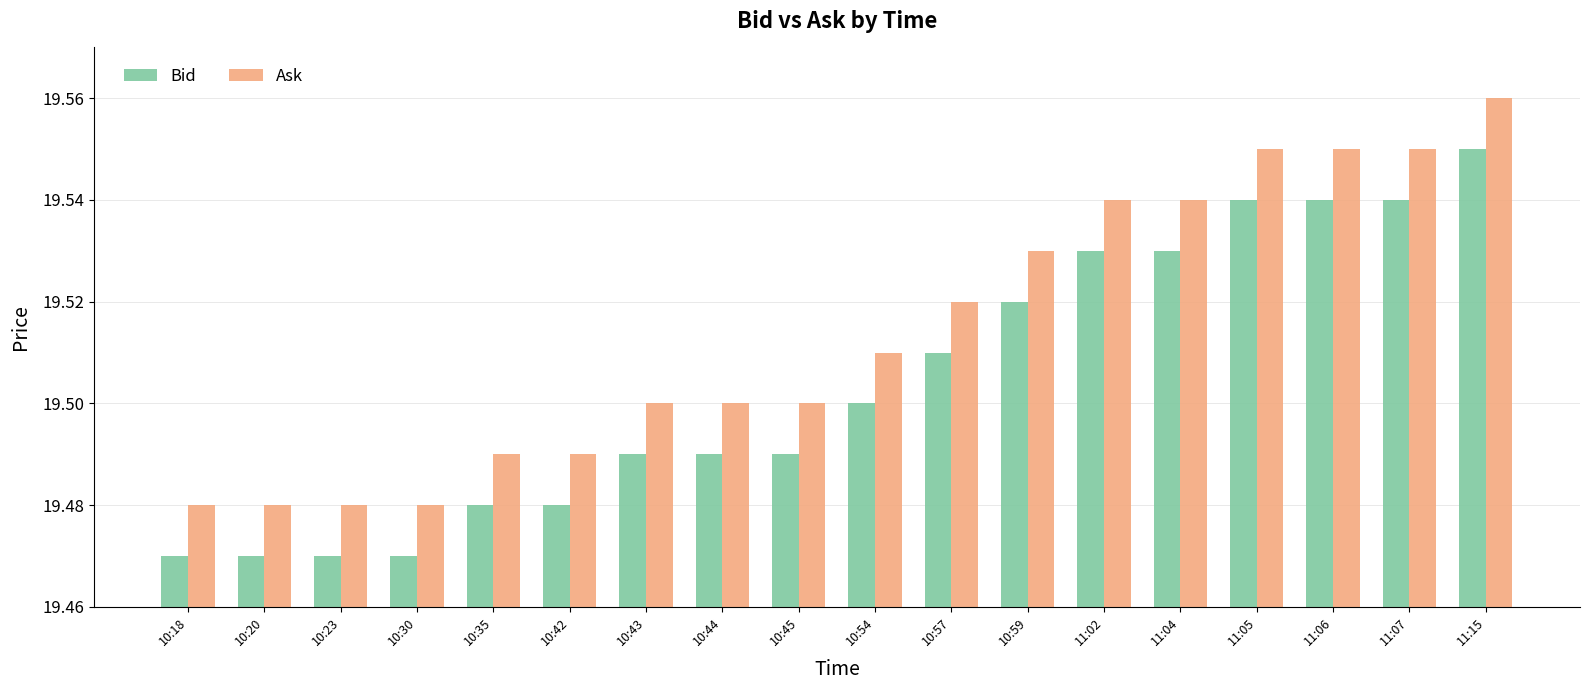

Which label corresponds to the largest value in the chart?

11:15